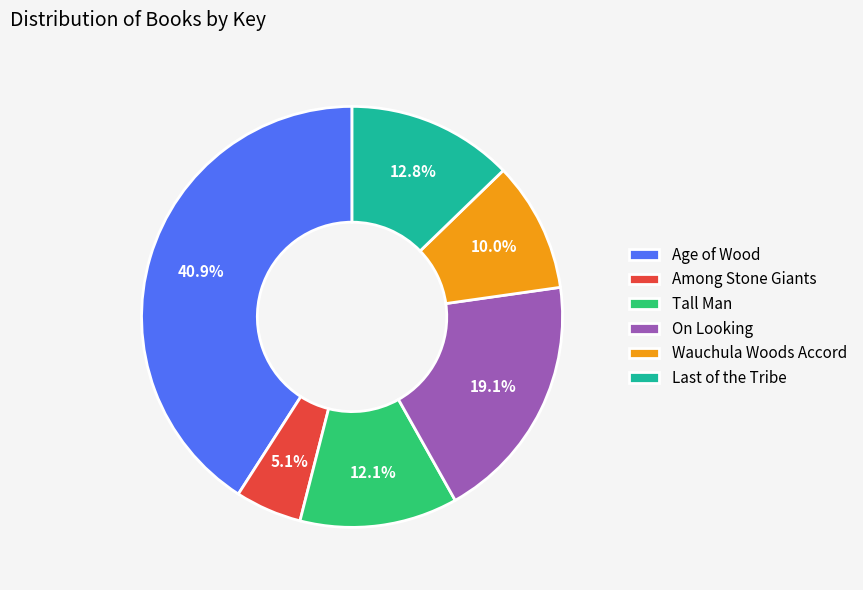

Between Age of Wood and Wauchula Woods Accord, which is larger?

Age of Wood